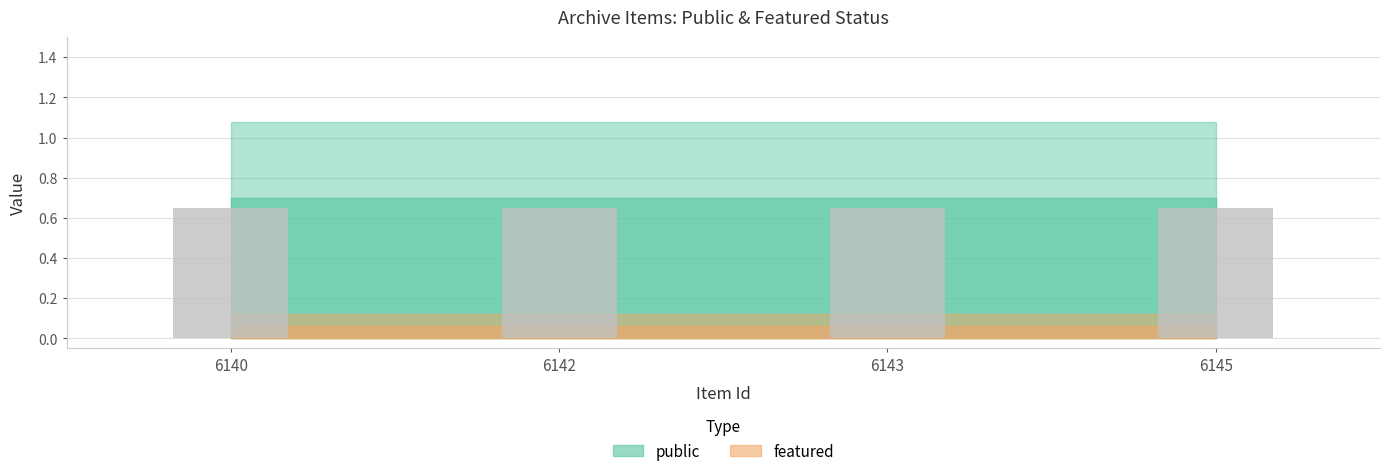

What is the spread (max minus min) of values at 6143?

1